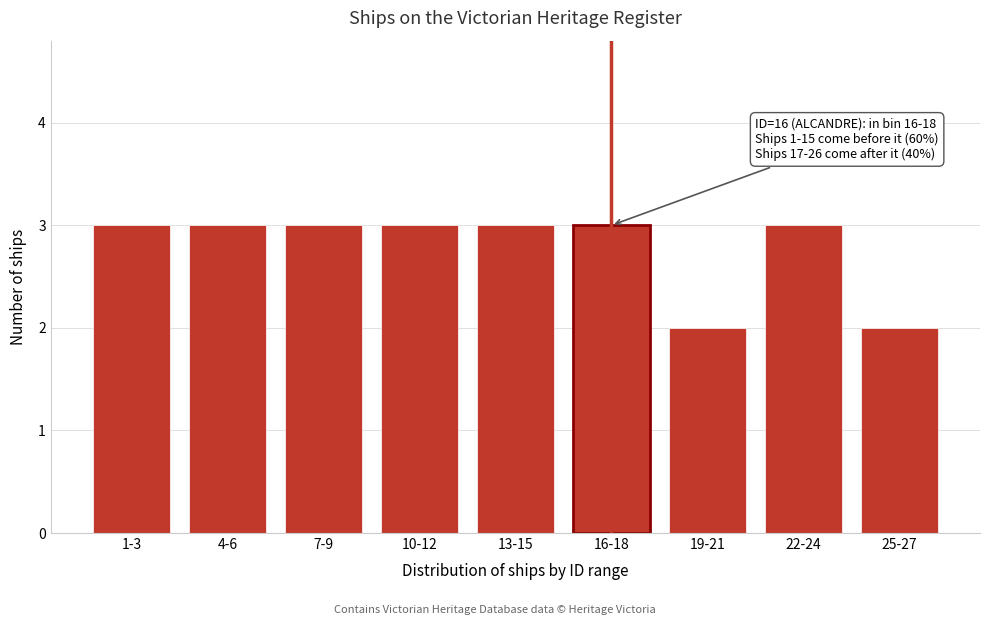

Reading left to right, extract all data points from this chart.

3	3	3	3	3	3	2	3	2